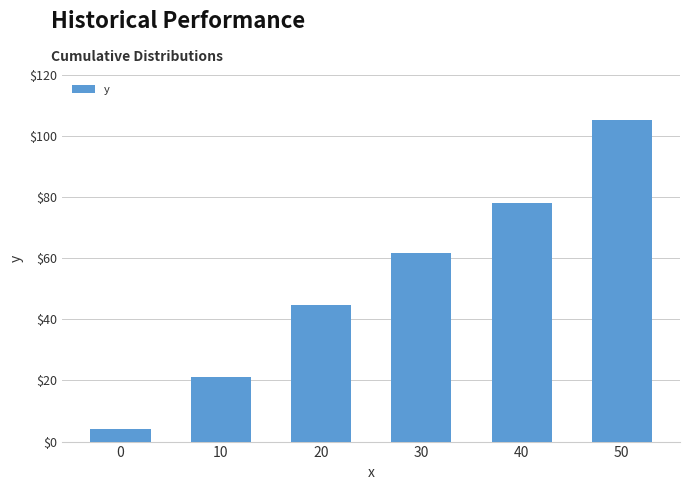

List the labels in order of value, largest first.

50, 40, 30, 20, 10, 0